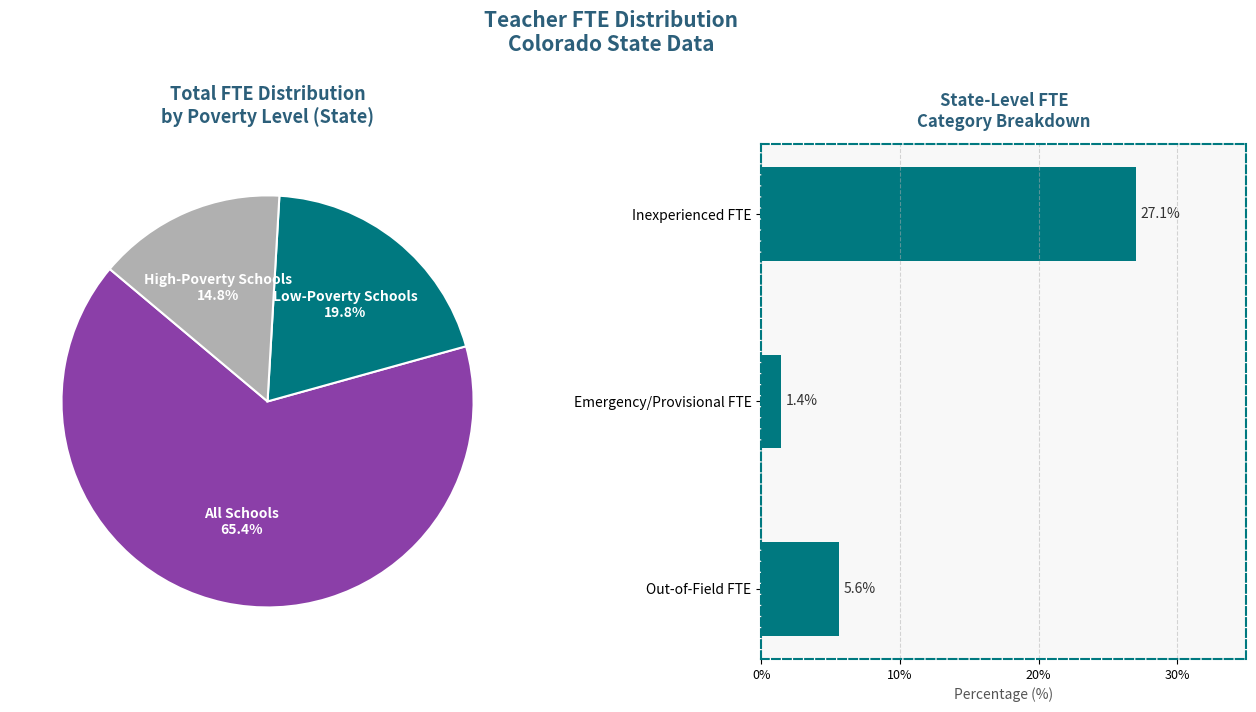

Which category has the biggest portion of the pie?

Inexperienced FTE